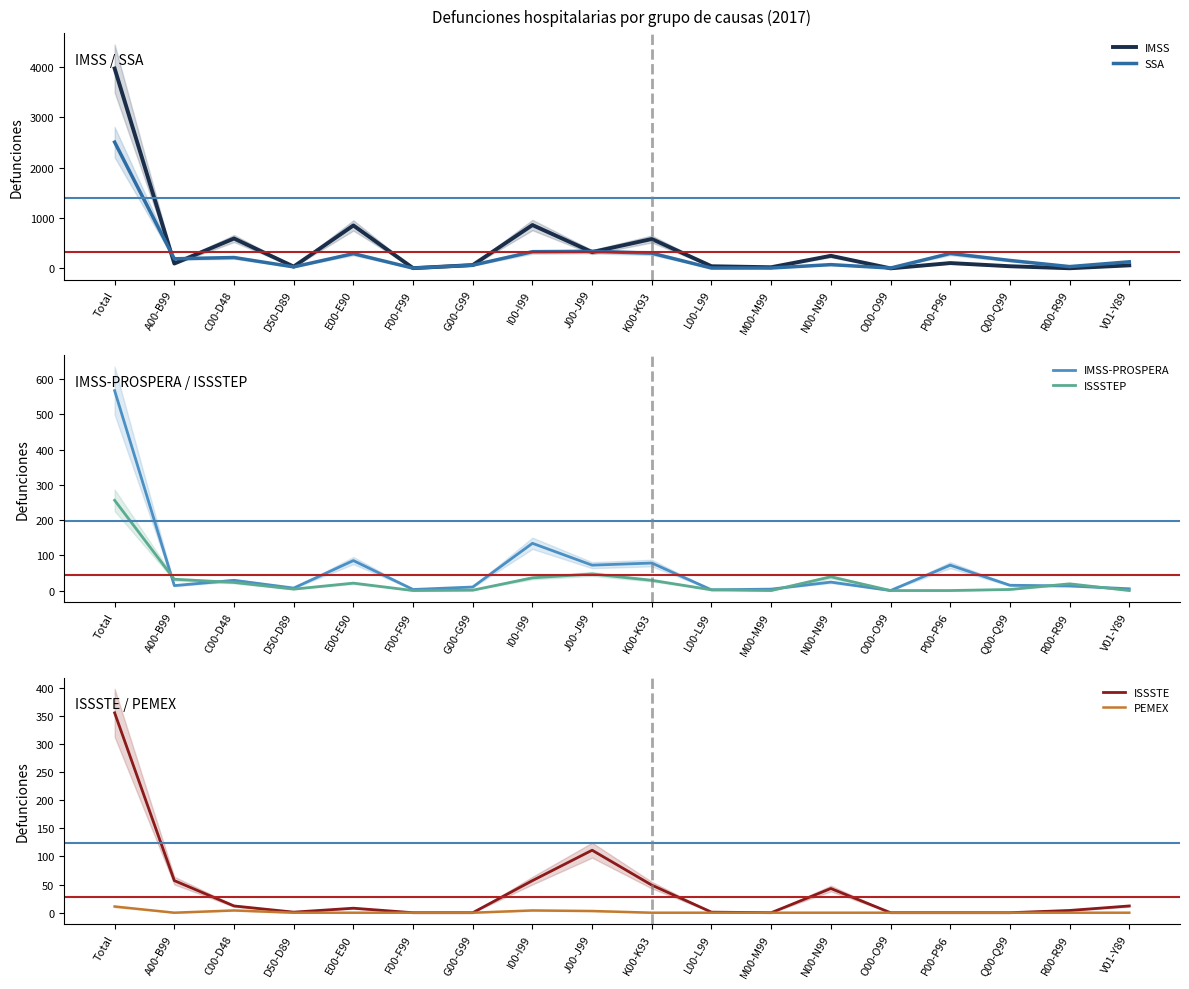

How many lines are shown in the chart?

6